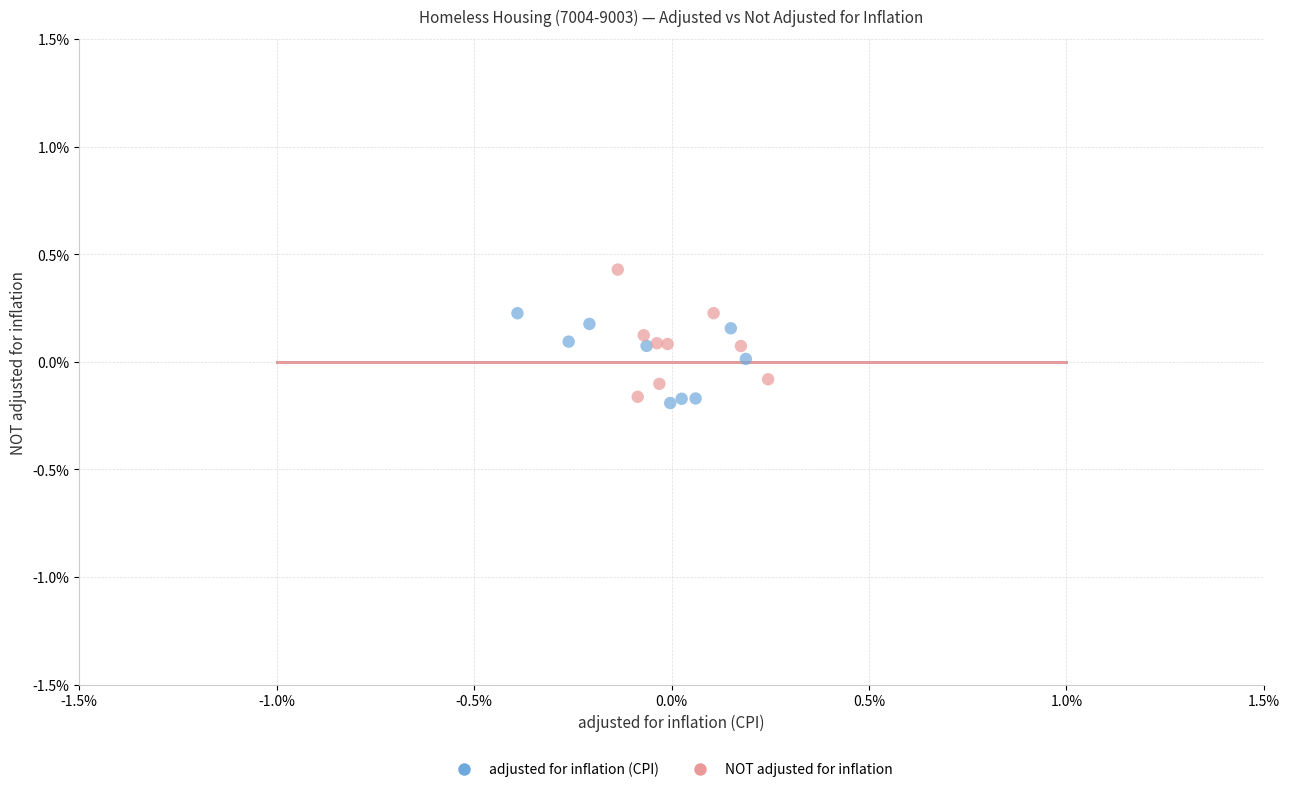

Which series contains the lowest Y value?

adjusted for inflation (CPI)